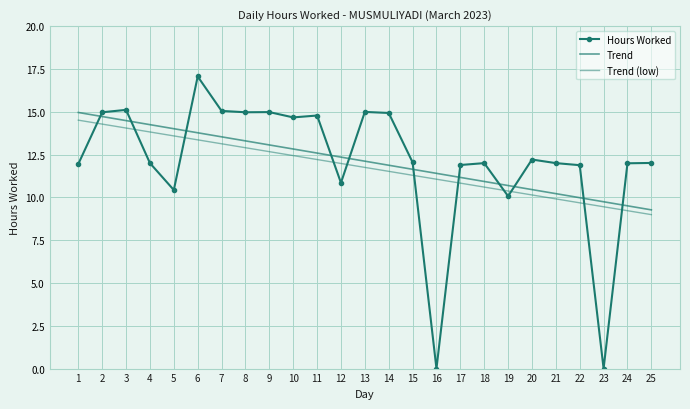

How many data points does each series have?

25